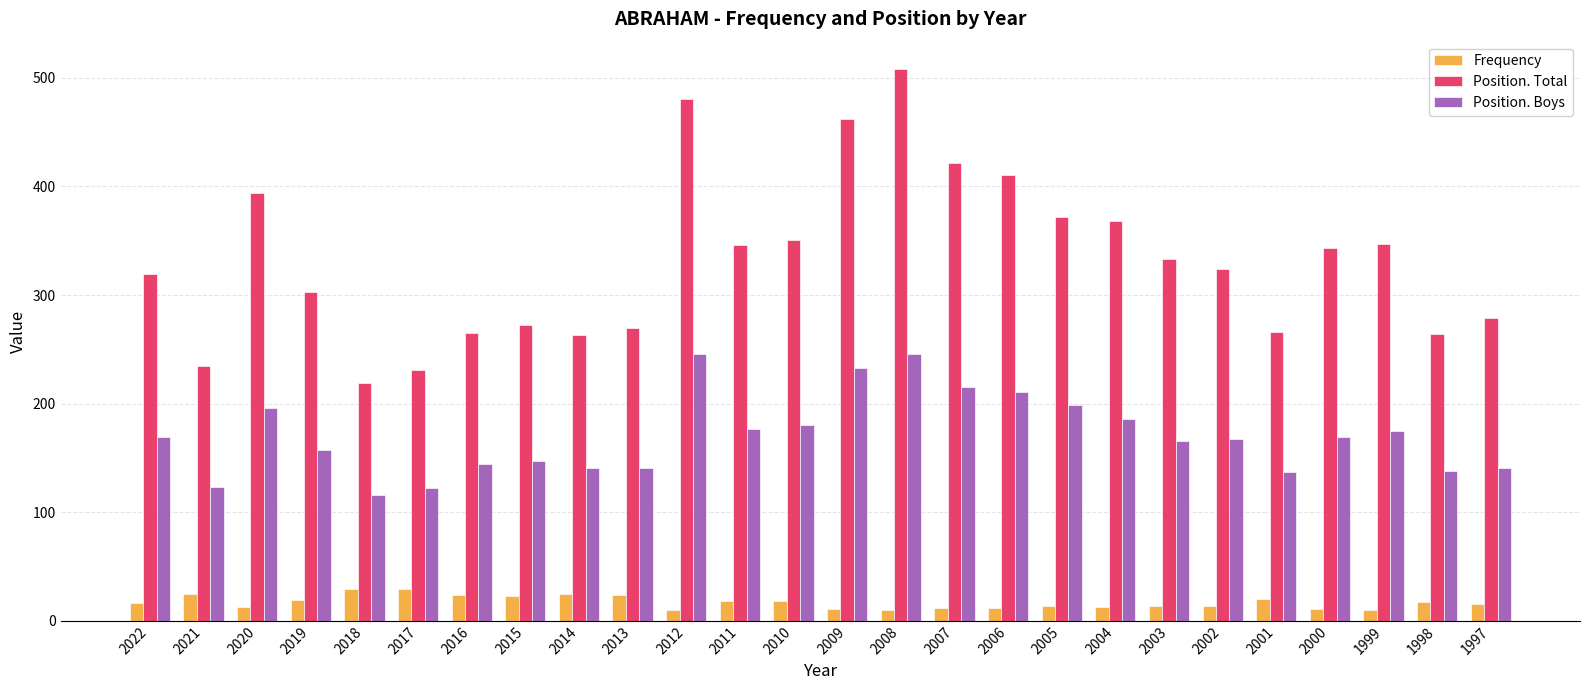

How many data points in Position. Boys are less than 169?

13